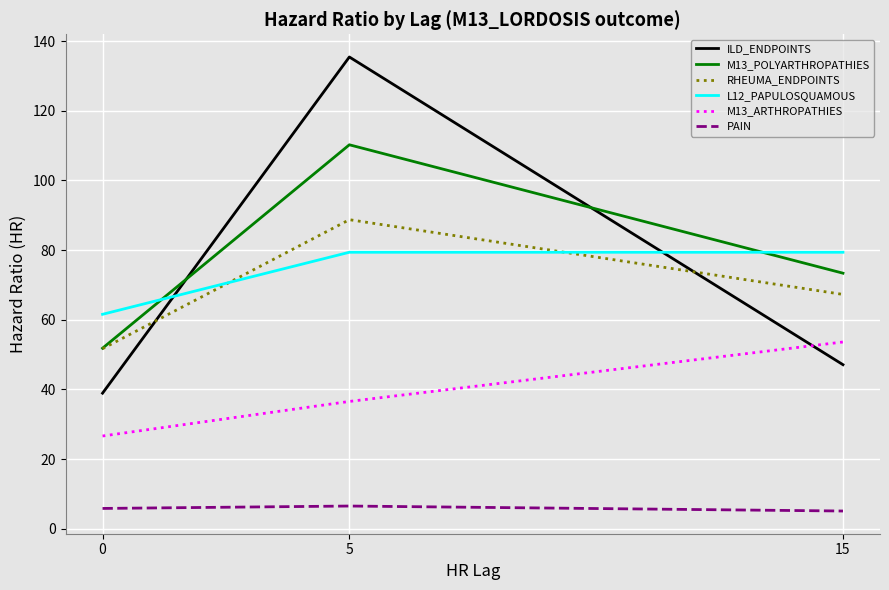

What is the average value of the PAIN series?

5.8